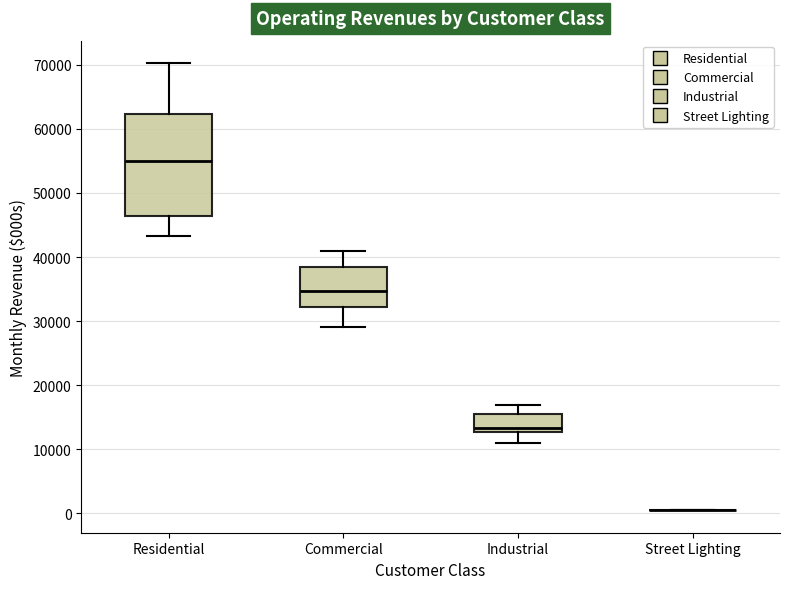

Reading left to right, transcribe this box plot: for each box, give where its median line is, the range the box spans, and where its two whiskers end, as read against the y-axis. The values are not printed on the chart, so give them approximately, as read against the axis.

Residential: median 55000, box 46000 to 62000, whiskers 43000 to 70000
Commercial: median 35000, box 32000 to 38000, whiskers 29000 to 41000
Industrial: median 13000 (just above the box's lower edge), box 13000 to 16000, whiskers 11000 to 17000
Street Lighting: box collapsed to a line at 0, whiskers 0 to 0